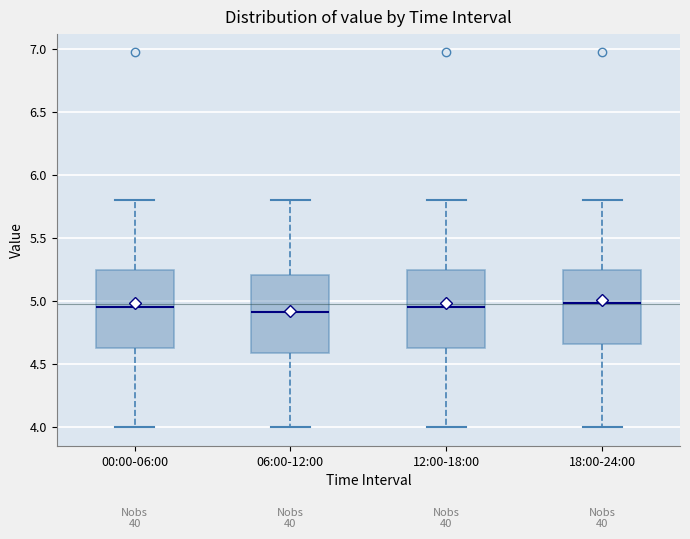

Reading left to right, transcribe this box plot: for each box, give where its median line is, the range the box spans, and where its two whiskers end, as read against the y-axis. The values are not printed on the chart, so give them approximately, as read against the axis.

00:00-06:00: median 4.95, box 4.60 to 5.25, whiskers 4.00 to 5.80
06:00-12:00: median 4.90, box 4.60 to 5.20, whiskers 4.00 to 5.80
12:00-18:00: median 4.95, box 4.60 to 5.25, whiskers 4.00 to 5.80
18:00-24:00: median 5.00, box 4.65 to 5.25, whiskers 4.00 to 5.80